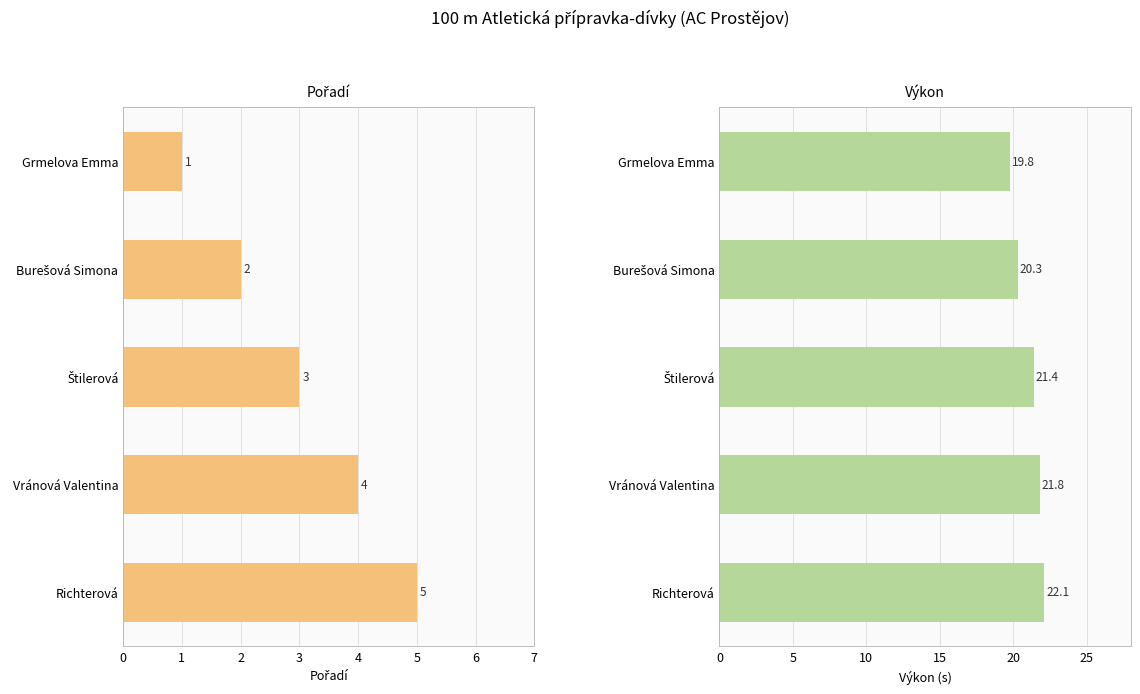

Reading left to right, what are all the values shown in this chart?

Pořadí: 1.0	2.0	3.0	4.0	5.0
Výkon: 19.8	20.3	21.4	21.8	22.1